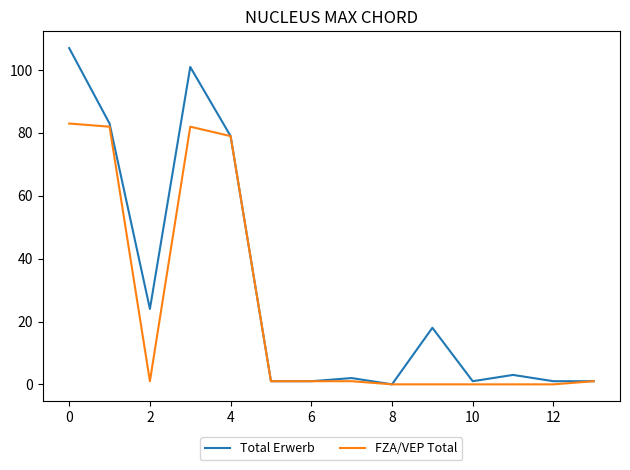

Which series has the largest total across all categories?

Total Erwerb